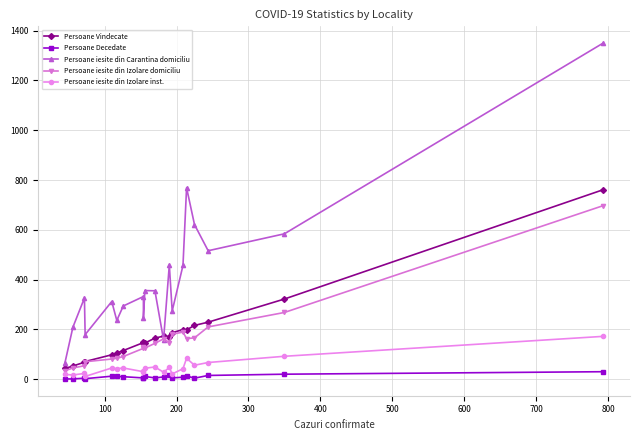

Which series has the largest range (max minus min)?

Persoane iesite din Carantina domiciliu